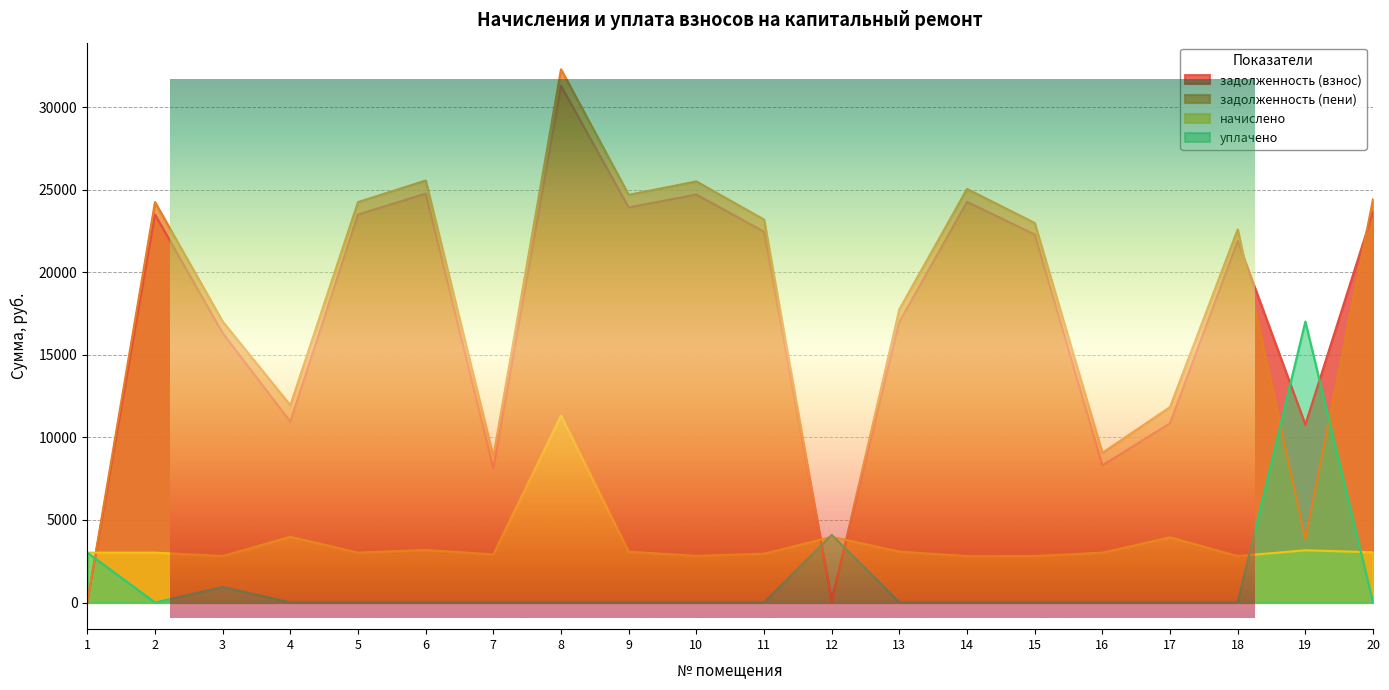

Which label corresponds to the smallest value in the chart?

1